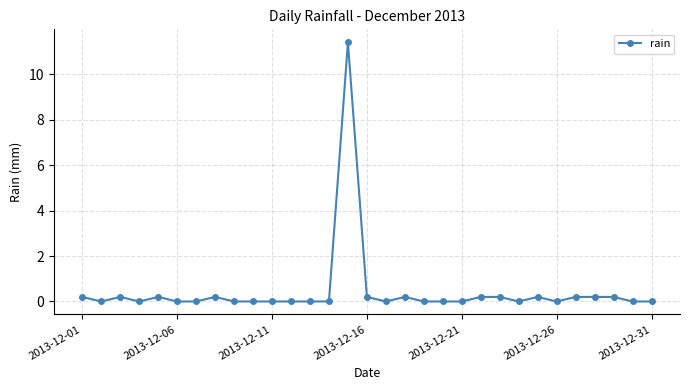

Count the number of categories in the chart.

31